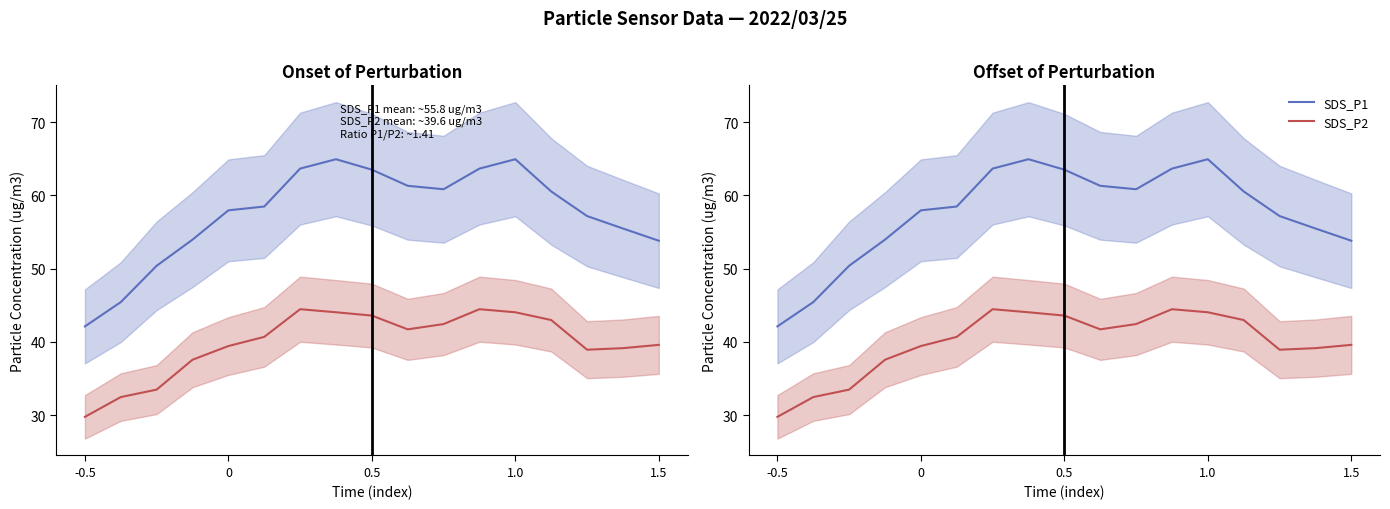

Is the value of SDS_P2 at 0.5 greater than the value of SDS_P1 at 1.0?

No